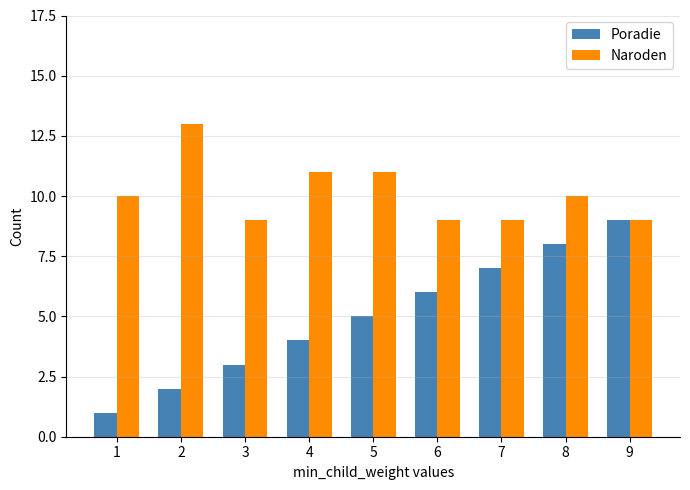

How many data points in Poradie are less than 5?

4